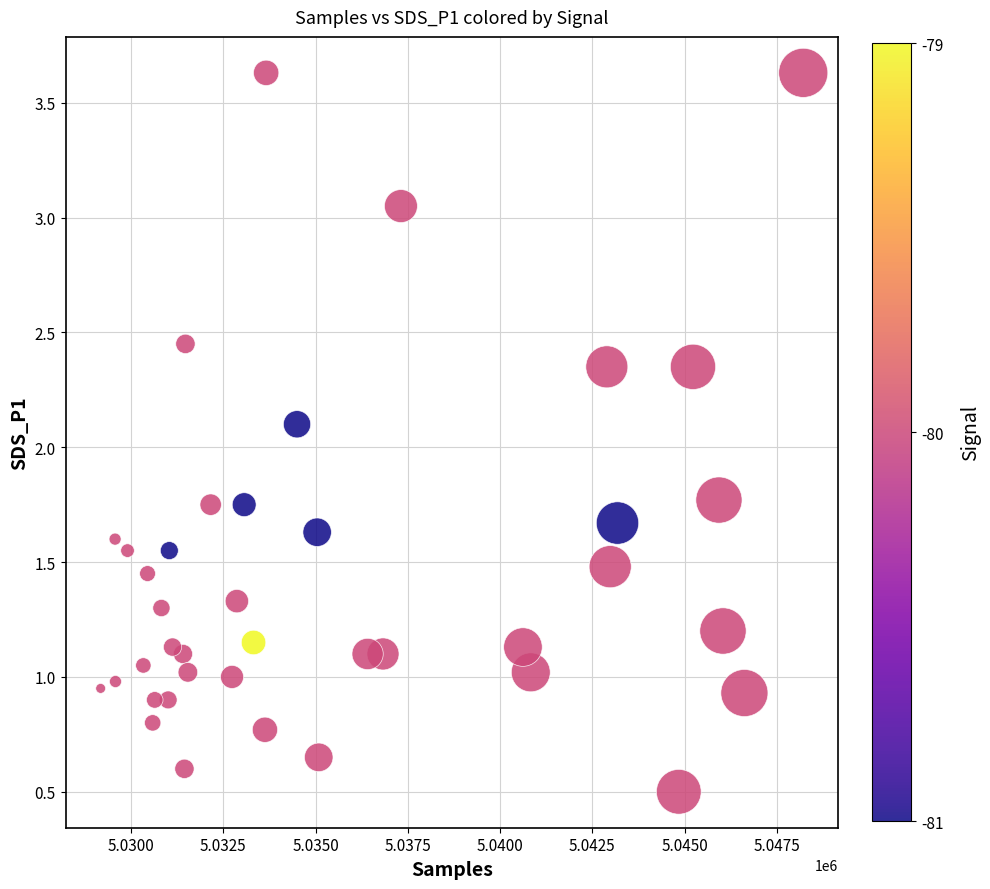

What is the range of X values (max minus min)?

19044.0